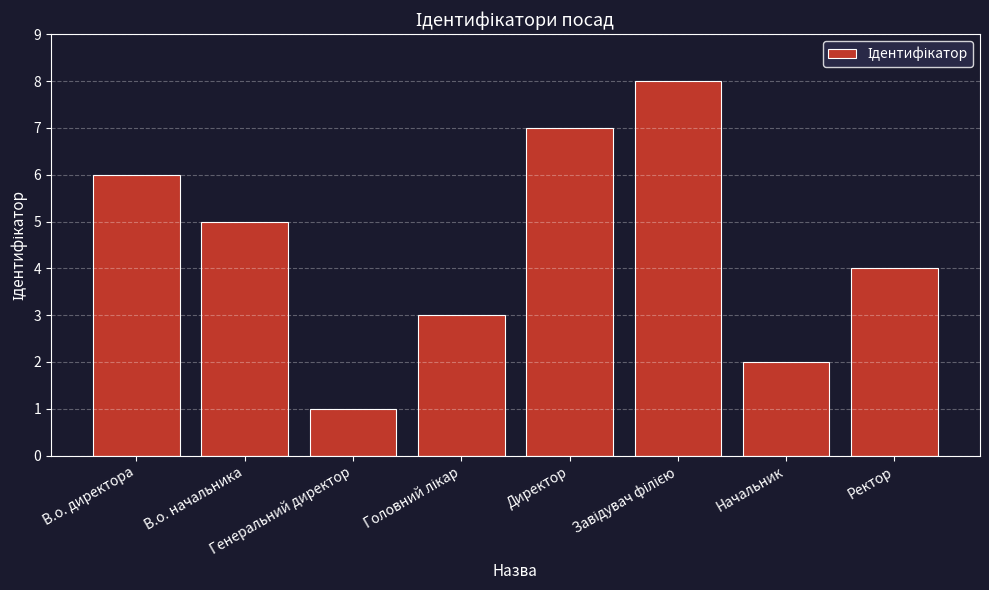

Reading right to left, list all the values displayed in this chart.

4	2	8	7	3	1	5	6